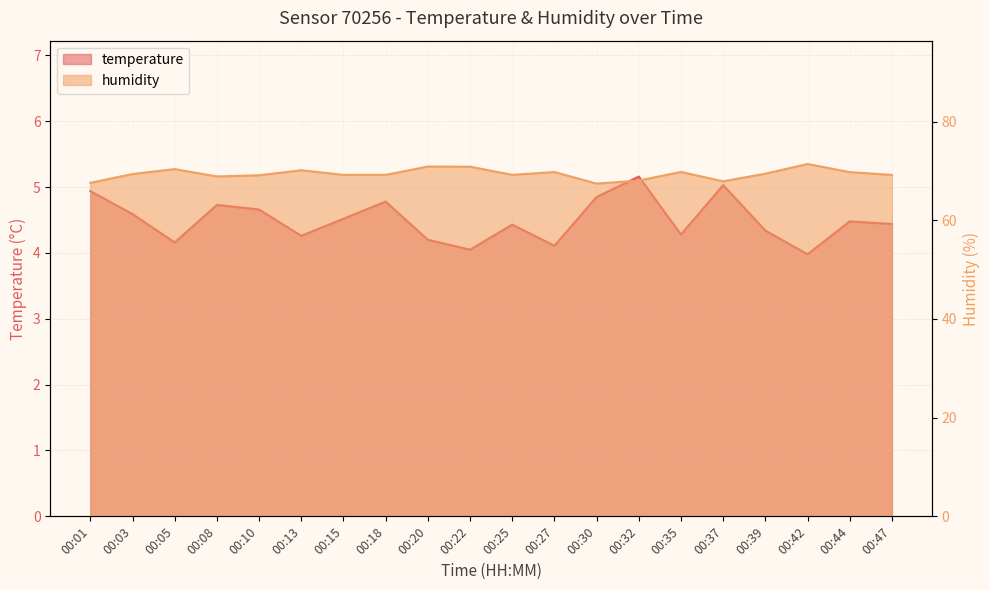

What is the highest value of the temperature series?

5.2